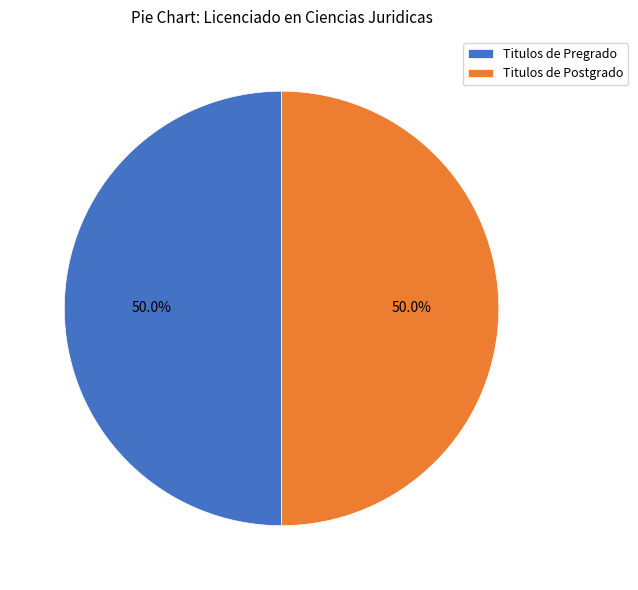

How much of the chart is everything except Titulos de Postgrado?

50.0%